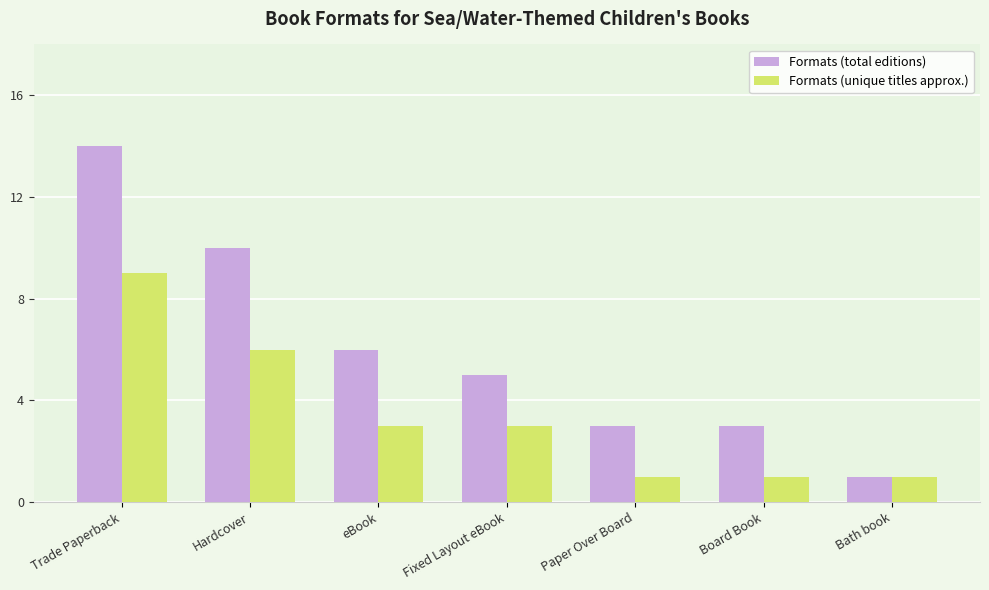

Reading right to left, transcribe all the data shown in this chart.

Formats (total editions): Bath book=1	Board Book=3	Paper Over Board=3	Fixed Layout eBook=5	eBook=6	Hardcover=10	Trade Paperback=14
Formats (unique titles approx.): Bath book=1	Board Book=1	Paper Over Board=1	Fixed Layout eBook=3	eBook=3	Hardcover=6	Trade Paperback=9